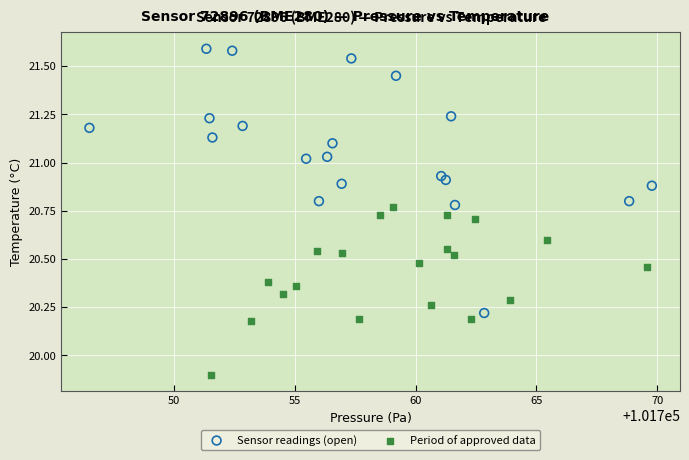

Which series has the widest spread of Y values?

Sensor readings (open)